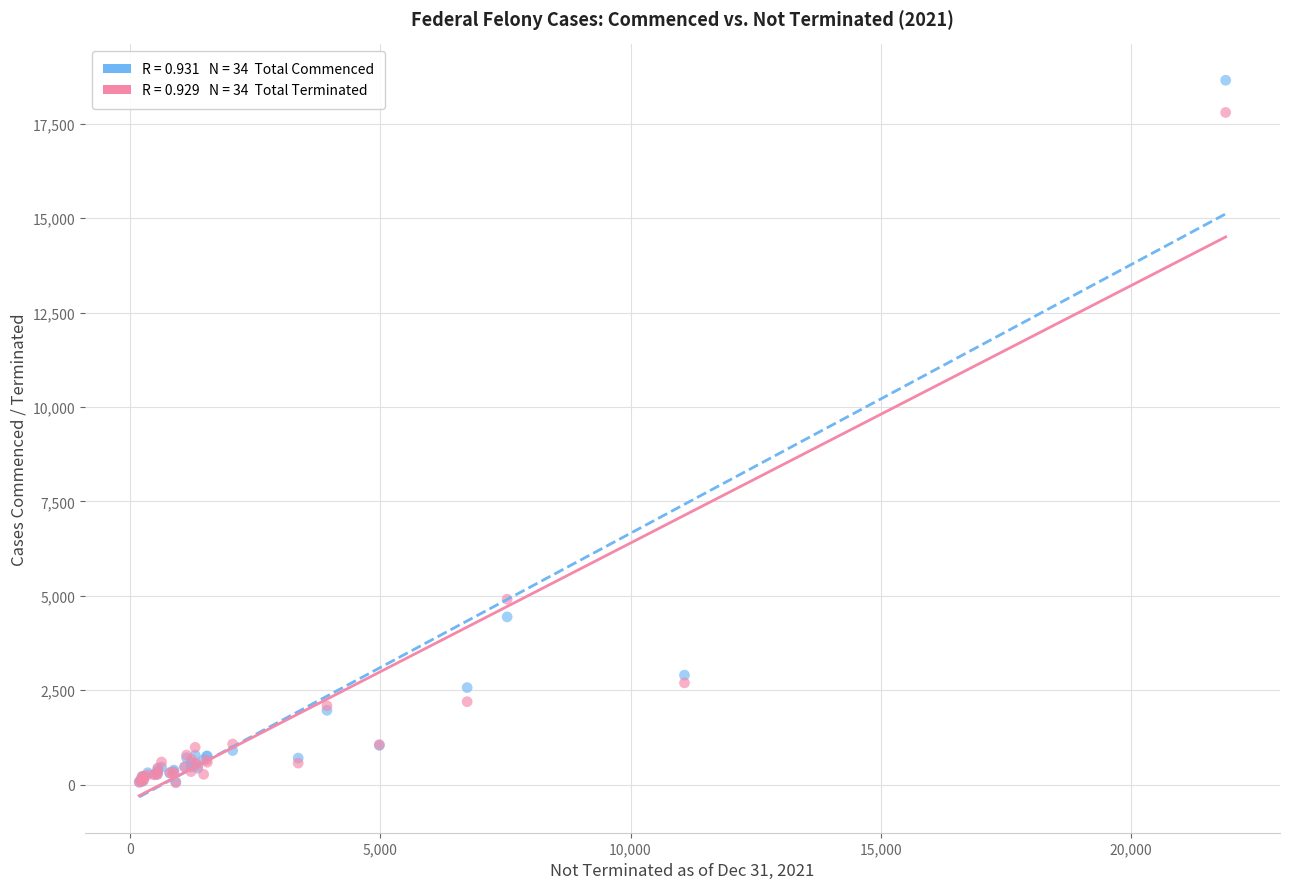

Across all series, what Y value is closest to 9351?

4911